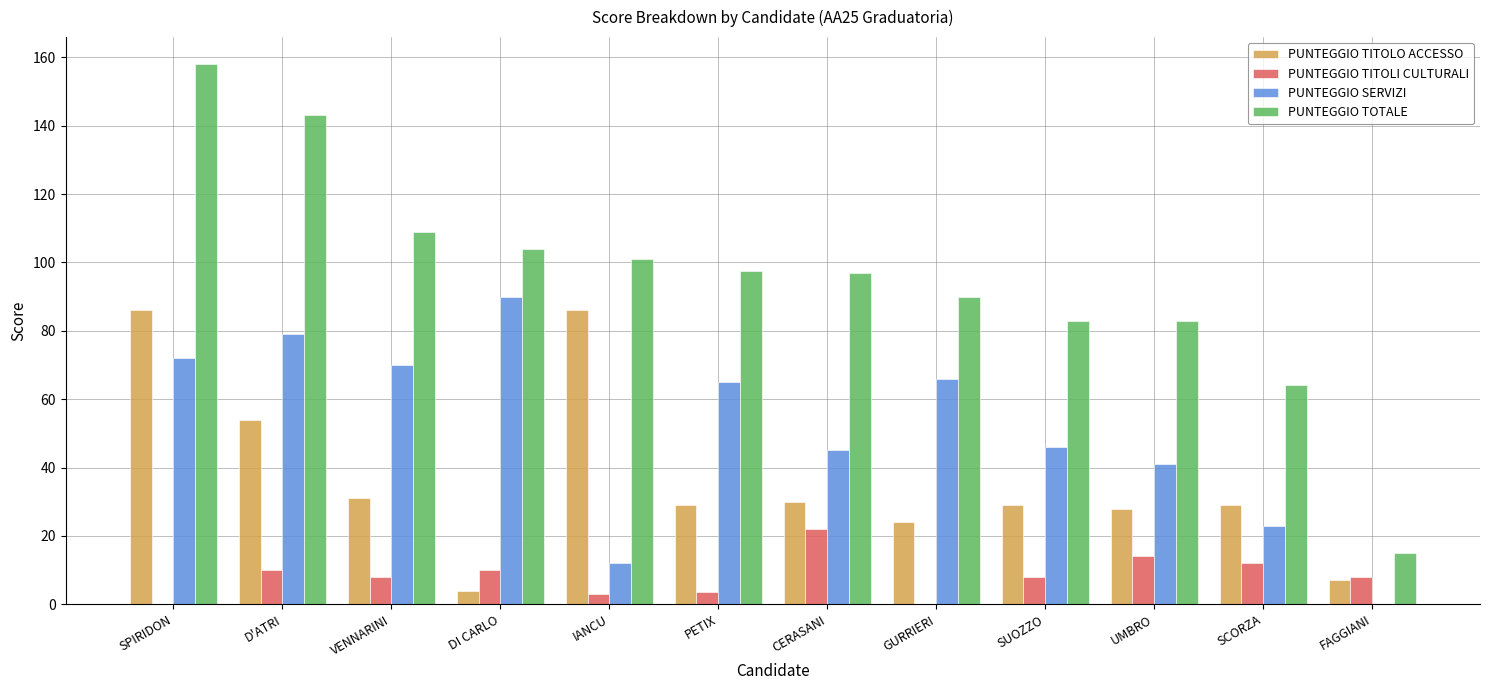

Read the PUNTEGGIO SERVIZI value at UMBRO.

41.0